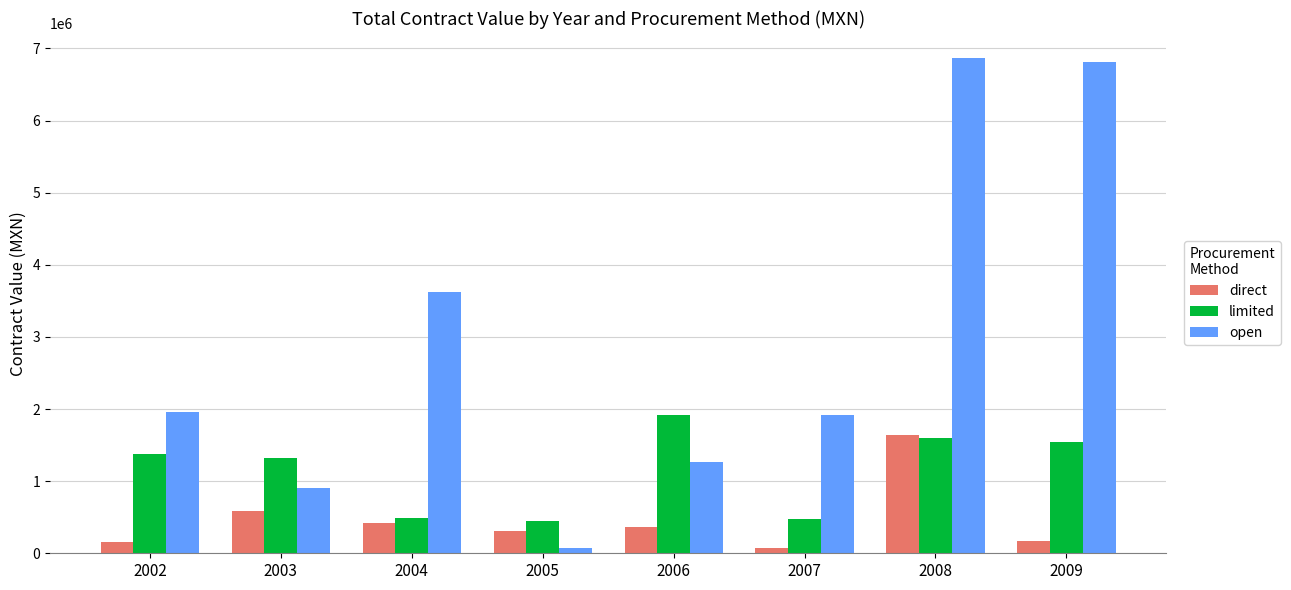

What is the sum of all direct values?

3724477.2